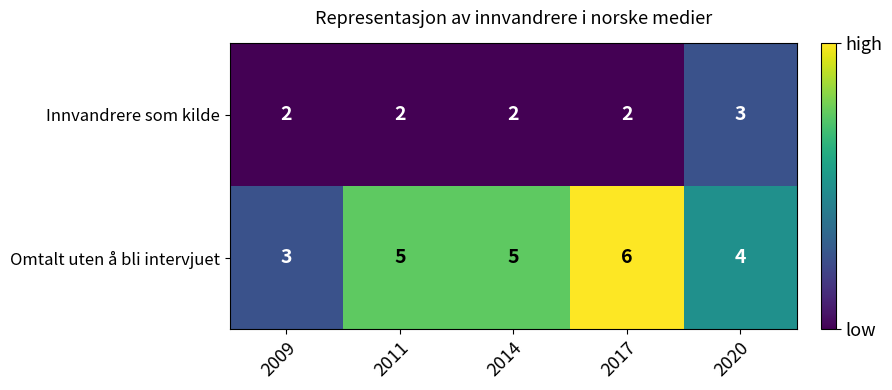

At which label does Omtalt uten å bli intervjuet reach its peak?

2017